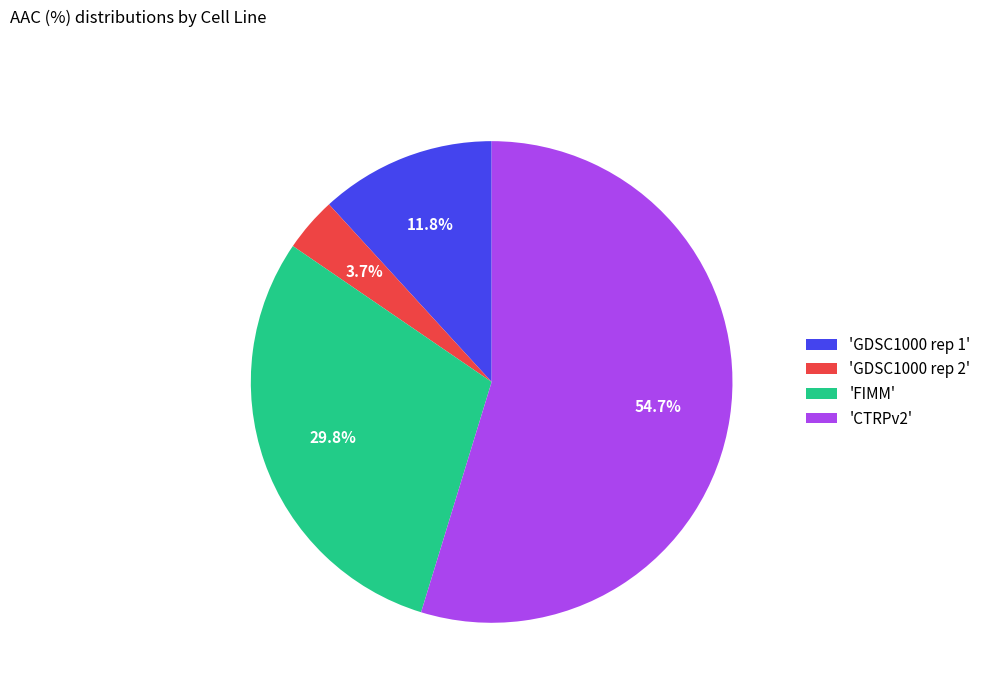

Combined, do 'FIMM' and 'GDSC1000 rep 2' account for over 50%?

No